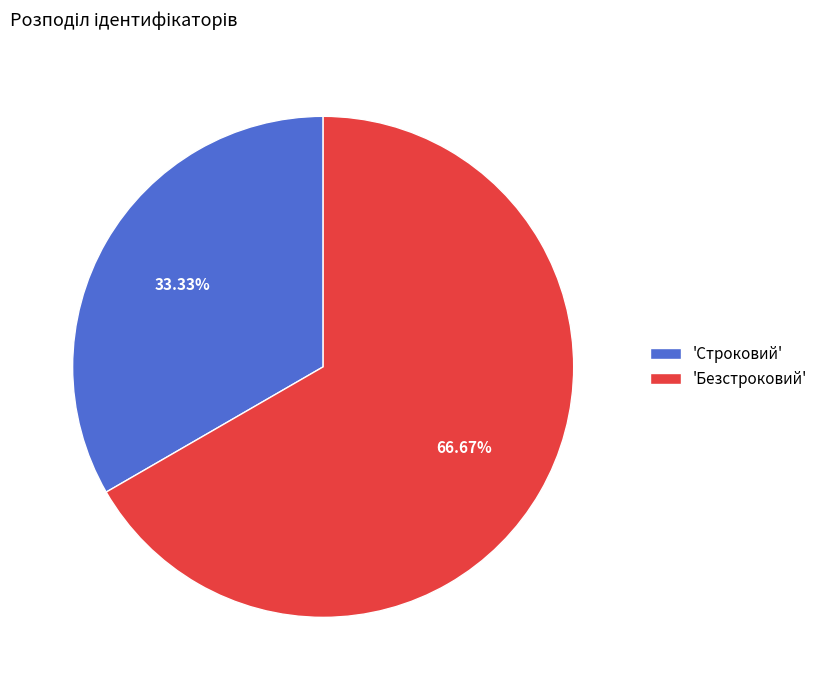

What is the ratio of the value at 'Строковий' to the value at 'Безстроковий'?

0.5